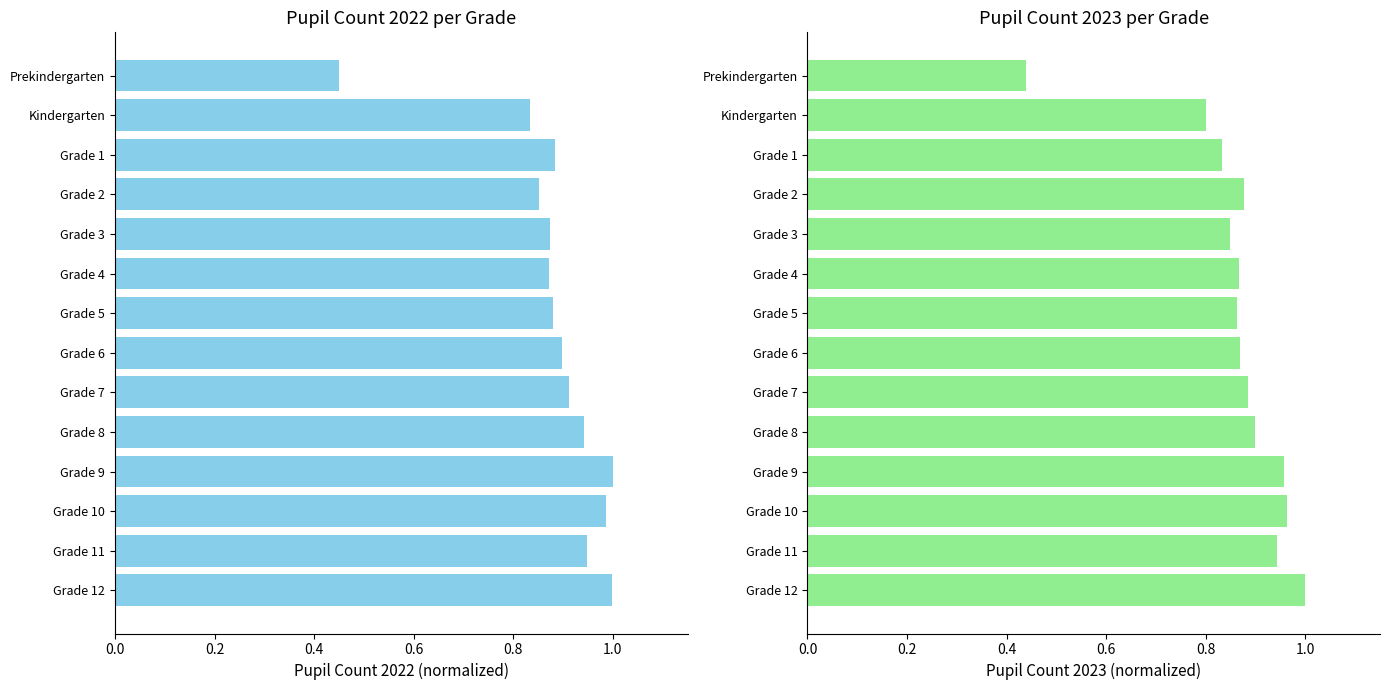

Read the Pupil Count 2023 value at Grade 3.

0.8